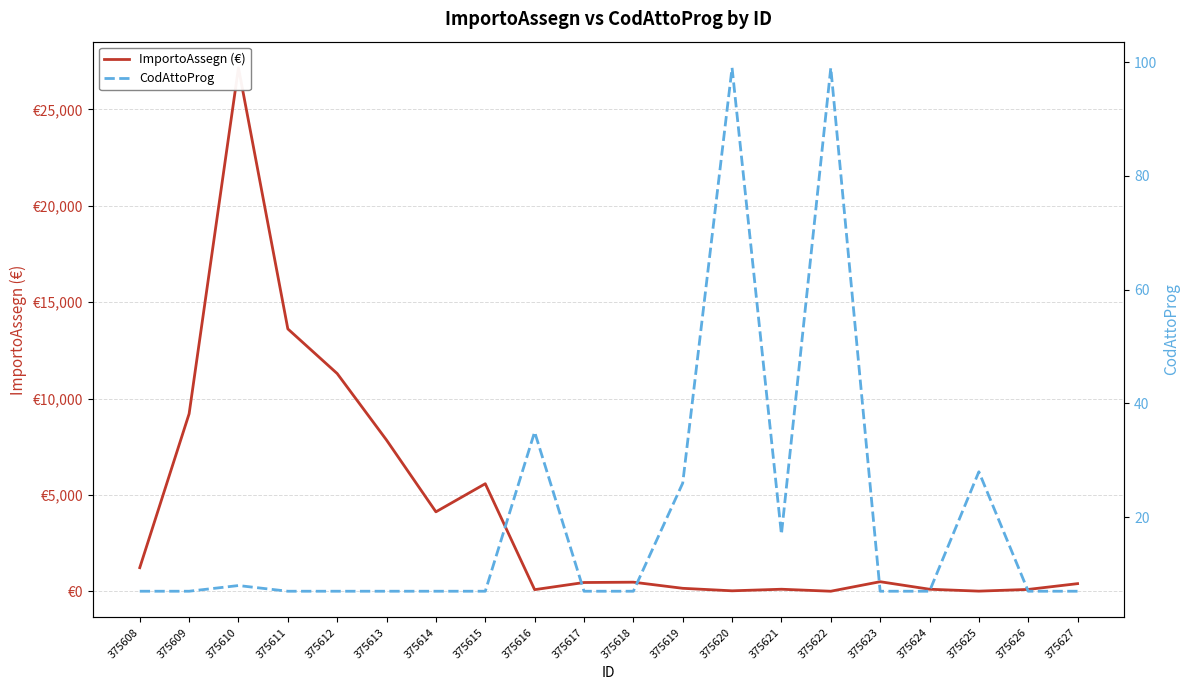

Which series has the widest spread of values?

ImportoAssegn (€)